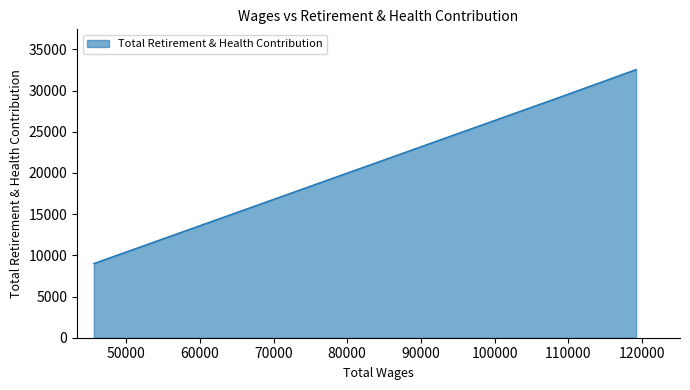

What is the average value?

23597